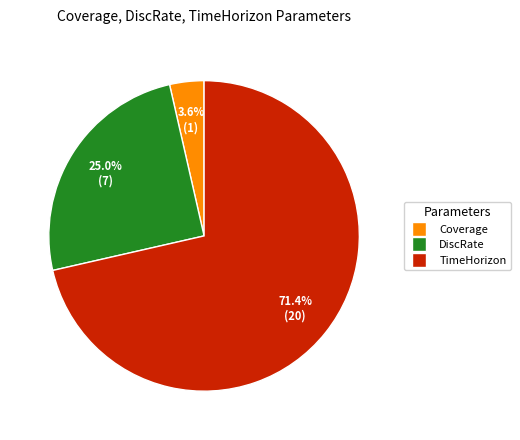

Which category has the biggest portion of the pie?

TimeHorizon